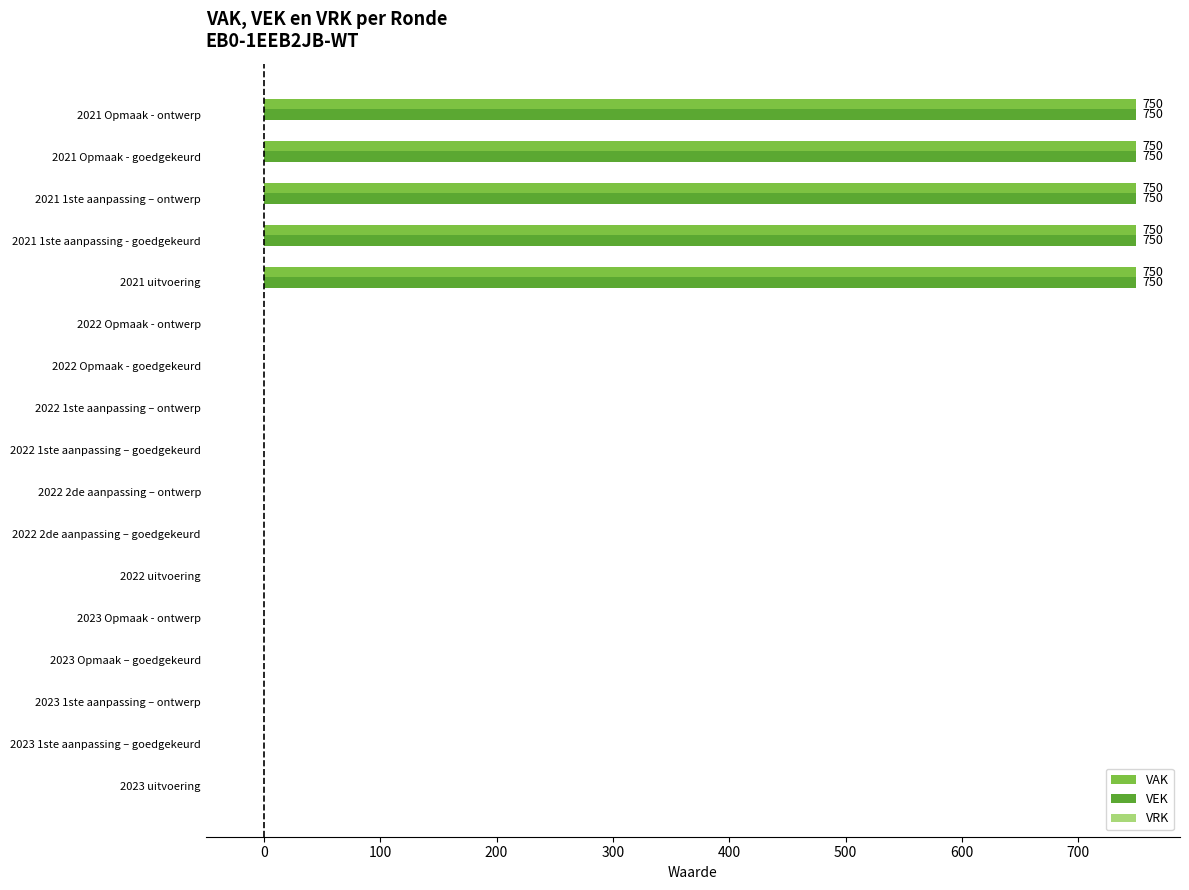

Is the value of VAK at 2022 Opmaak - ontwerp greater than the value of VEK at 2021 Opmaak - goedgekeurd?

No